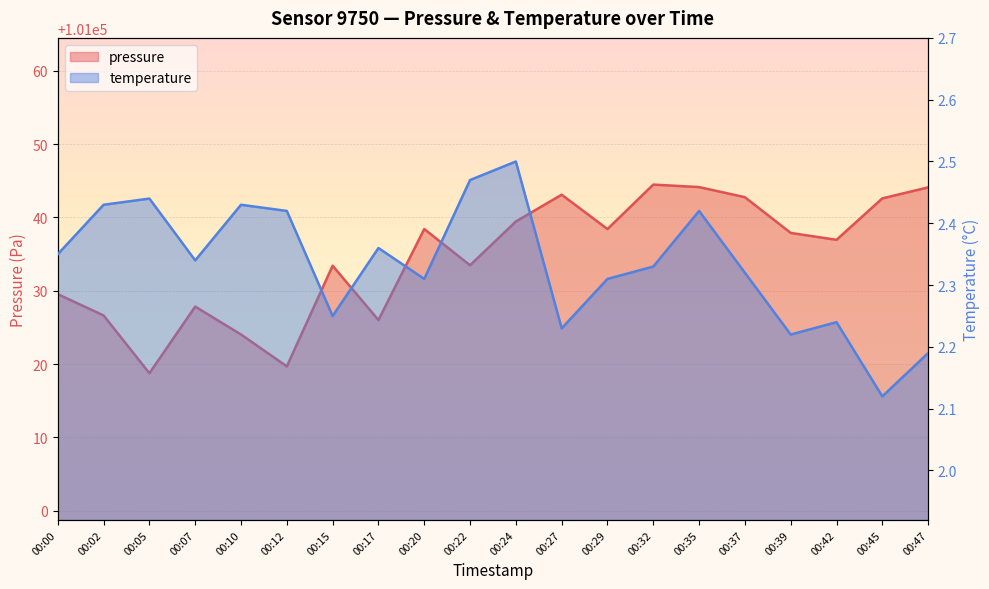

True or false: pressure has more than 1 points higher than both neighbors.

True